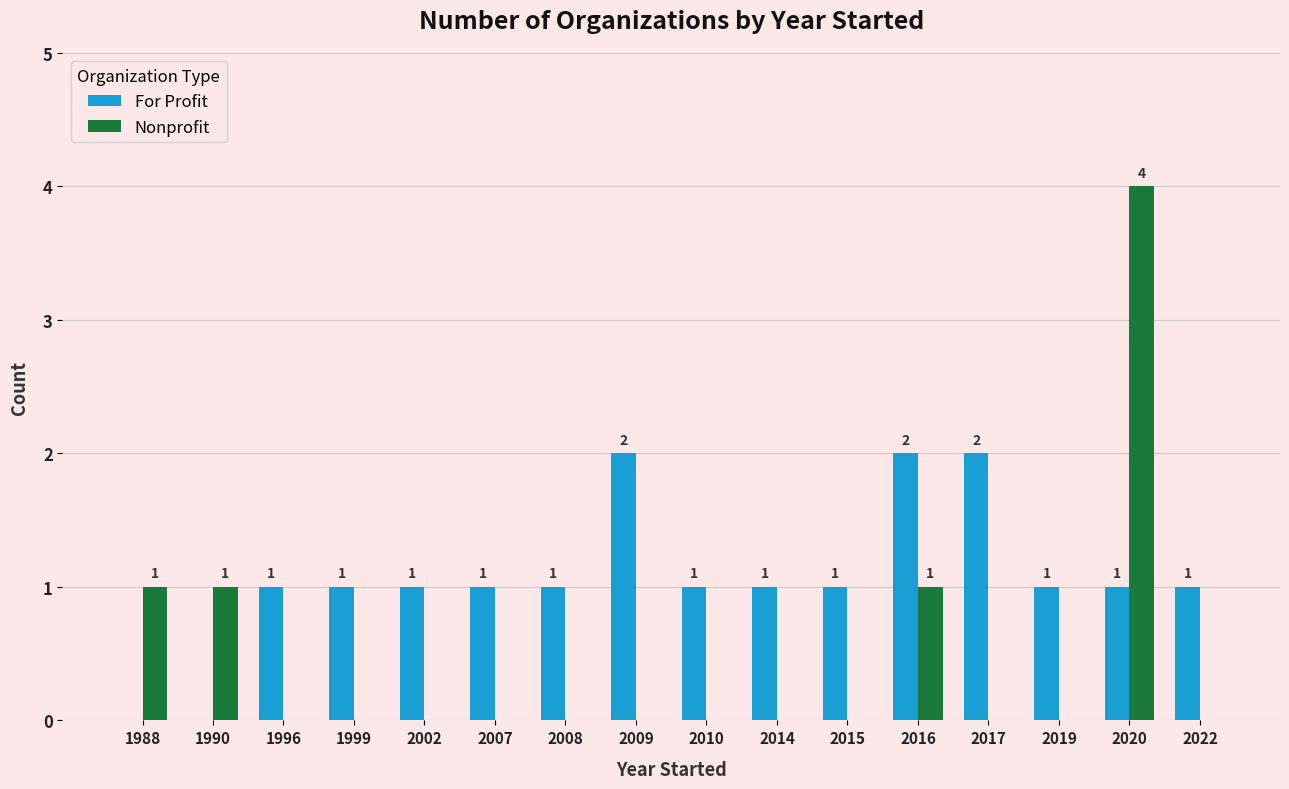

Reading left to right, list all the values displayed in this chart.

For Profit: 1988=0	1990=0	1996=1	1999=1	2002=1	2007=1	2008=1	2009=2	2010=1	2014=1	2015=1	2016=2	2017=2	2019=1	2020=1	2022=1
Nonprofit: 1988=1	1990=1	1996=0	1999=0	2002=0	2007=0	2008=0	2009=0	2010=0	2014=0	2015=0	2016=1	2017=0	2019=0	2020=4	2022=0